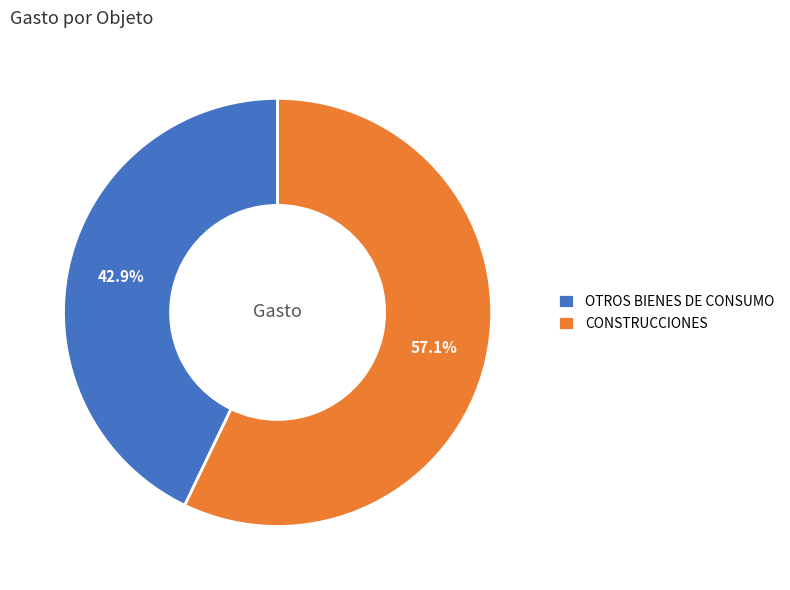

Between CONSTRUCCIONES and OTROS BIENES DE CONSUMO, which is larger?

CONSTRUCCIONES